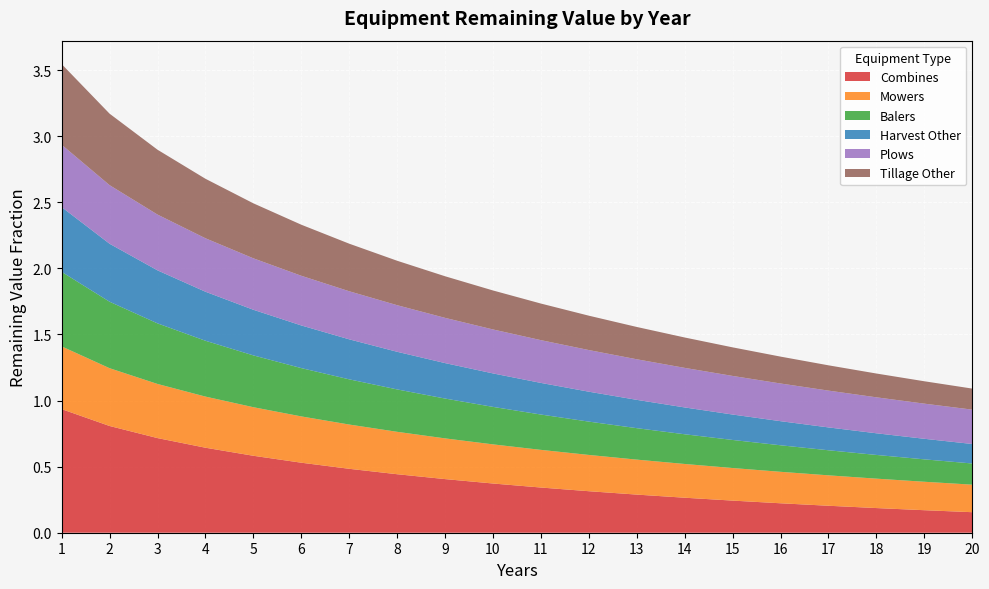

Reading left to right, transcribe all the data shown in this chart.

Combines: 0.9	0.8	0.7	0.6	0.6	0.5	0.5	0.4	0.4	0.4	0.3	0.3	0.3	0.3	0.2	0.2	0.2	0.2	0.2	0.2
Mowers: 0.5	0.4	0.4	0.4	0.4	0.4	0.3	0.3	0.3	0.3	0.3	0.3	0.3	0.3	0.2	0.2	0.2	0.2	0.2	0.2
Balers: 0.6	0.5	0.5	0.4	0.4	0.4	0.3	0.3	0.3	0.3	0.3	0.3	0.2	0.2	0.2	0.2	0.2	0.2	0.2	0.2
Harvest Other: 0.5	0.4	0.4	0.4	0.3	0.3	0.3	0.3	0.3	0.3	0.2	0.2	0.2	0.2	0.2	0.2	0.2	0.2	0.2	0.1
Plows: 0.5	0.4	0.4	0.4	0.4	0.4	0.4	0.4	0.3	0.3	0.3	0.3	0.3	0.3	0.3	0.3	0.3	0.3	0.3	0.3
Tillage Other: 0.6	0.5	0.5	0.5	0.4	0.4	0.4	0.3	0.3	0.3	0.3	0.3	0.2	0.2	0.2	0.2	0.2	0.2	0.2	0.2